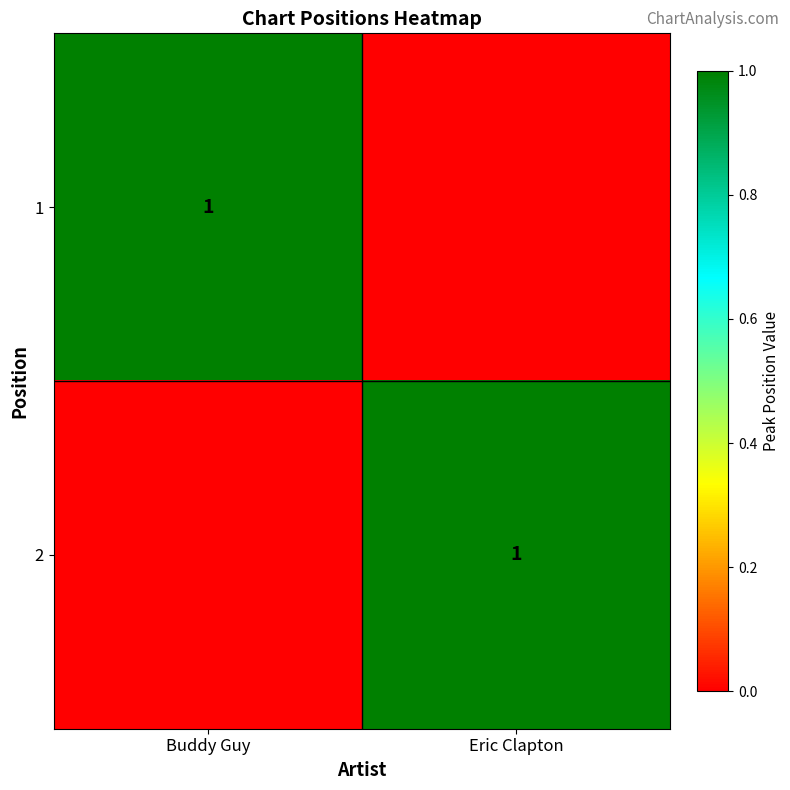

What is the total value across all series at Eric Clapton?

1